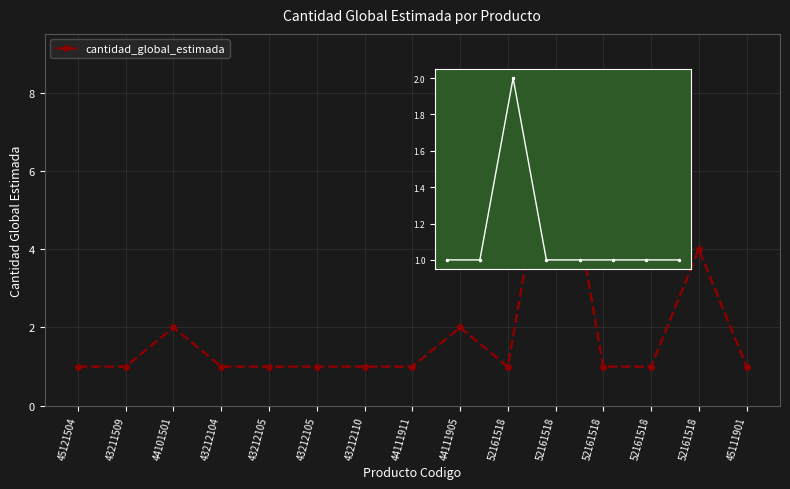

What is the ratio of the value at 43212105 to the value at 45121504?

1.0